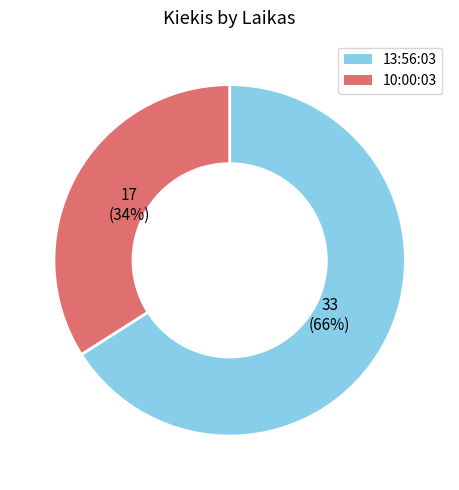

Rank the categories by value from lowest to highest.

10:00:03, 13:56:03